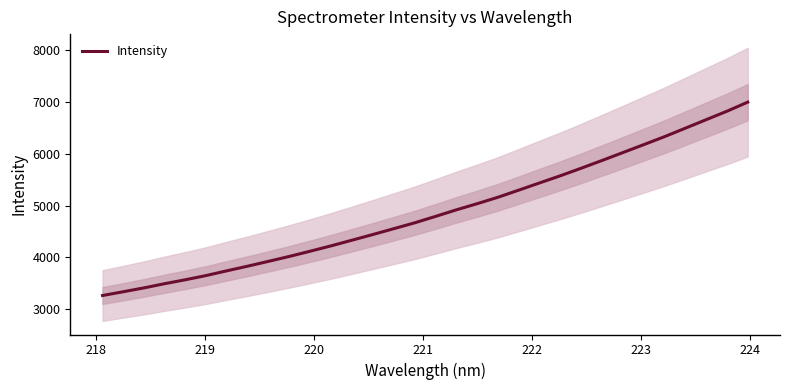

How many series are shown in this chart?

1